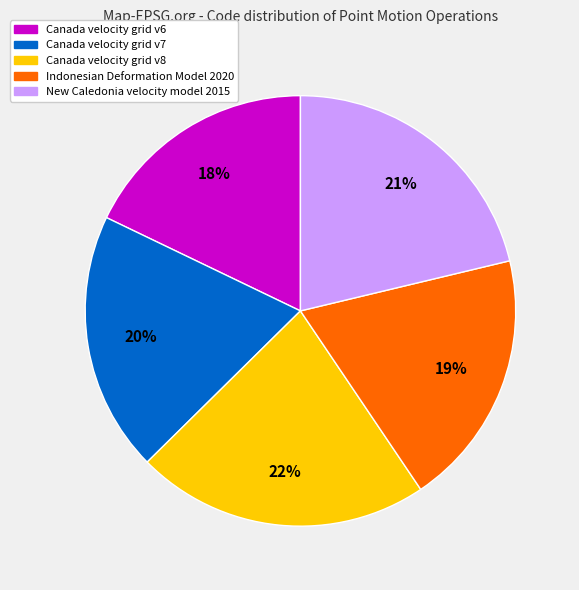

What percentage is the Canada velocity grid v8 slice, to the nearest percent?

22%